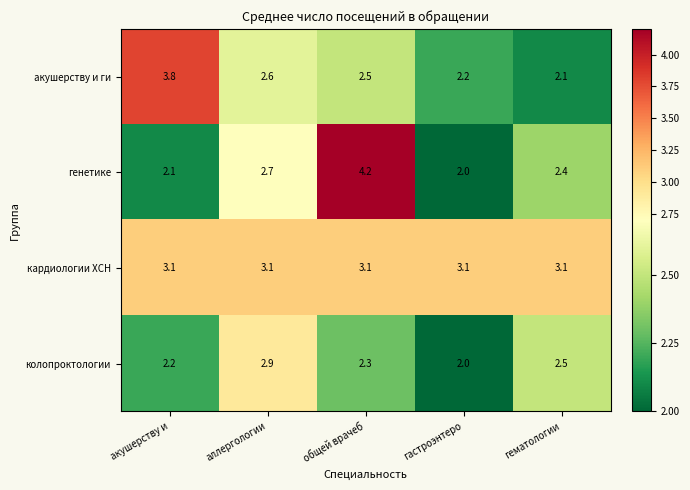

At акушерству и, list the series in order from largest to smallest.

акушерству и ги, кардиологии ХСН, колопроктологии, генетике